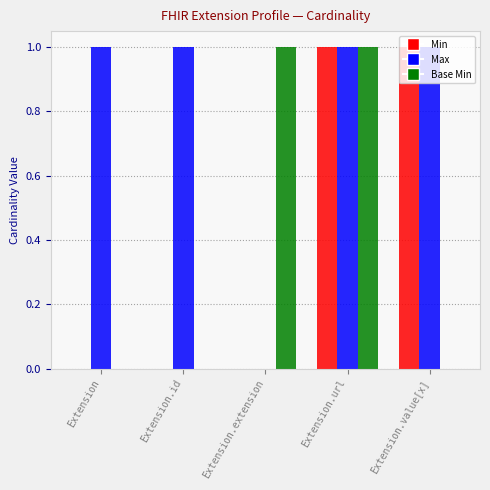

At which category is the sum across all series the highest?

Extension.url